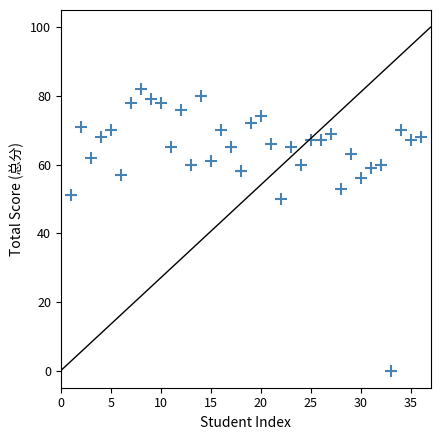

What is the range of X values (max minus min)?

35